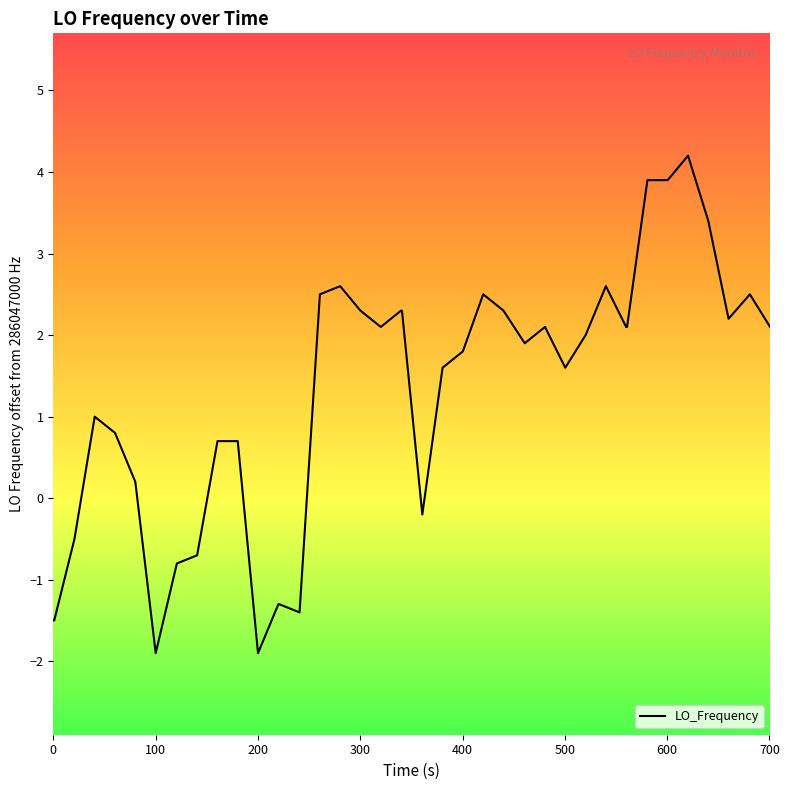

What is the difference between the maximum and minimum values?

6.1